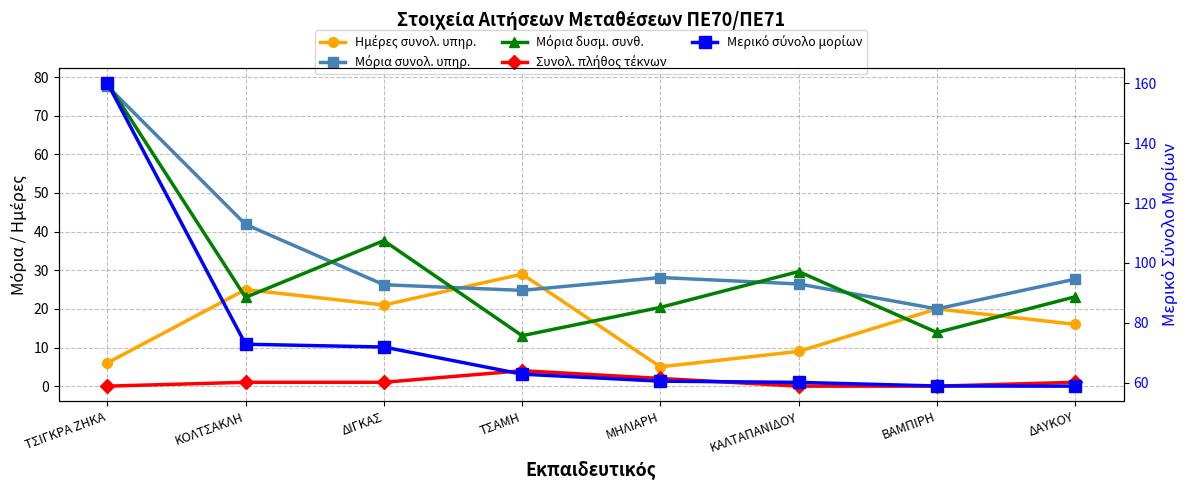

What is the average value of the Ημέρες συνολ. υπηρ. series?

16.4